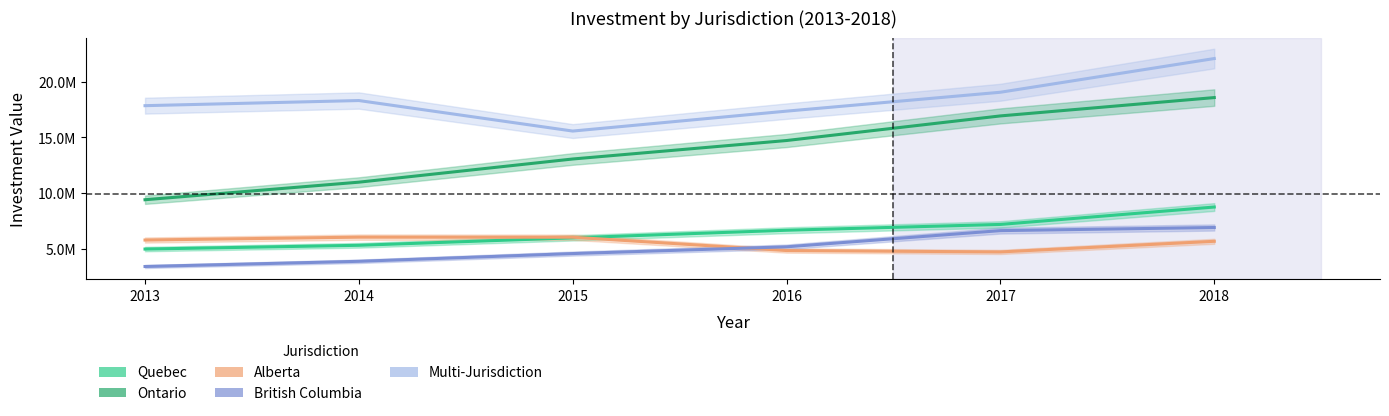

What are all the series names shown in the legend?

Quebec, Ontario, Alberta, British Columbia, Multi-Jurisdiction